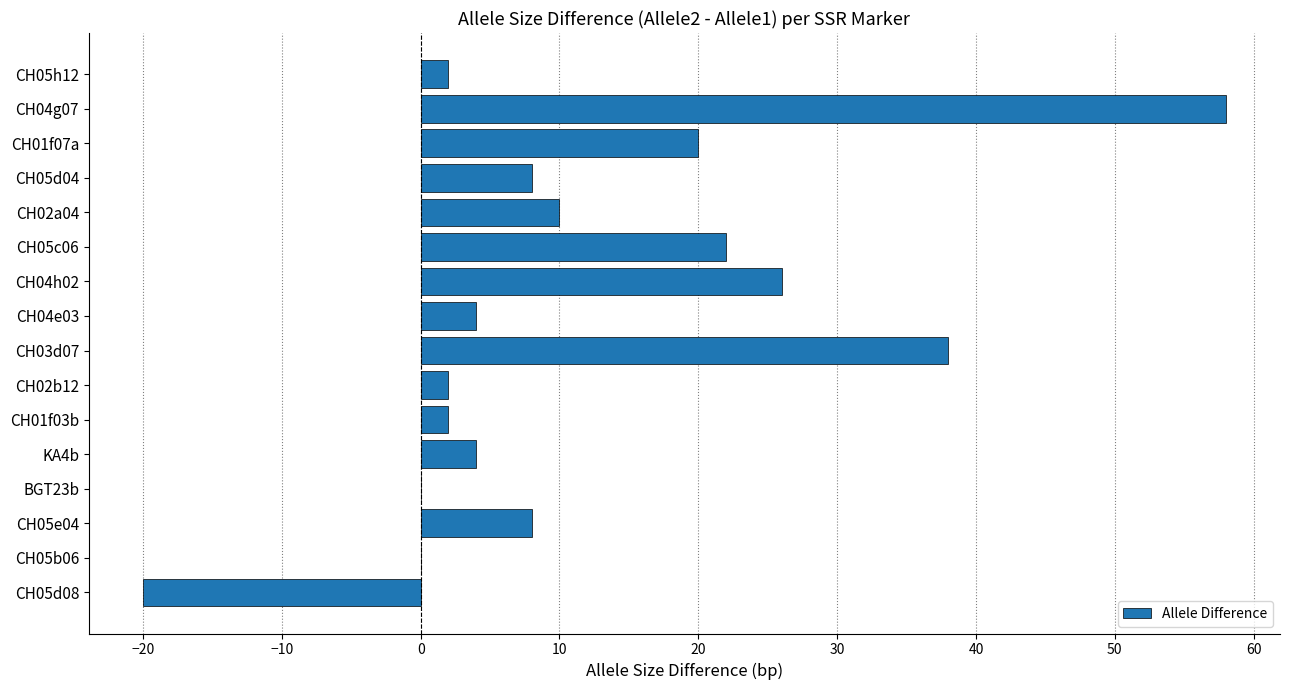

Reading bottom to top, list all the values displayed in this chart.

CH05d08=-20	CH05b06=0	CH05e04=8	BGT23b=0	KA4b=4	CH01f03b=2	CH02b12=2	CH03d07=38	CH04e03=4	CH04h02=26	CH05c06=22	CH02a04=10	CH05d04=8	CH01f07a=20	CH04g07=58	CH05h12=2